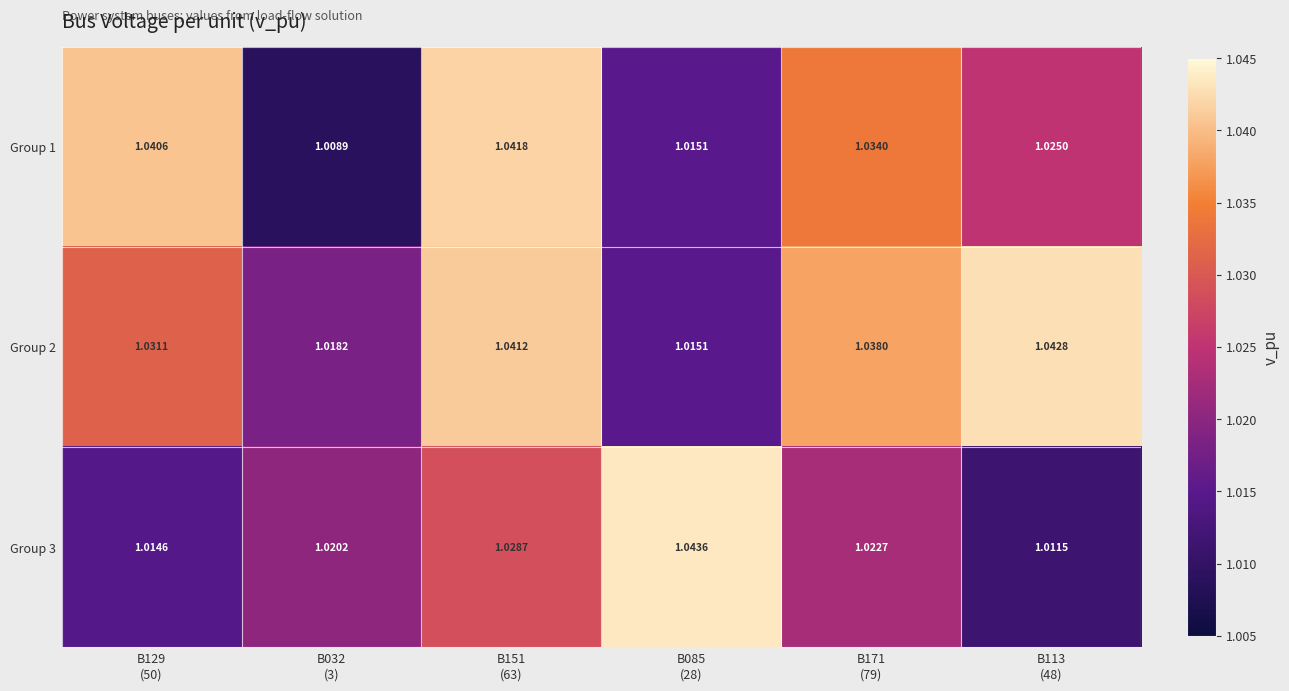

Which series has the largest range (max minus min)?

Group 1